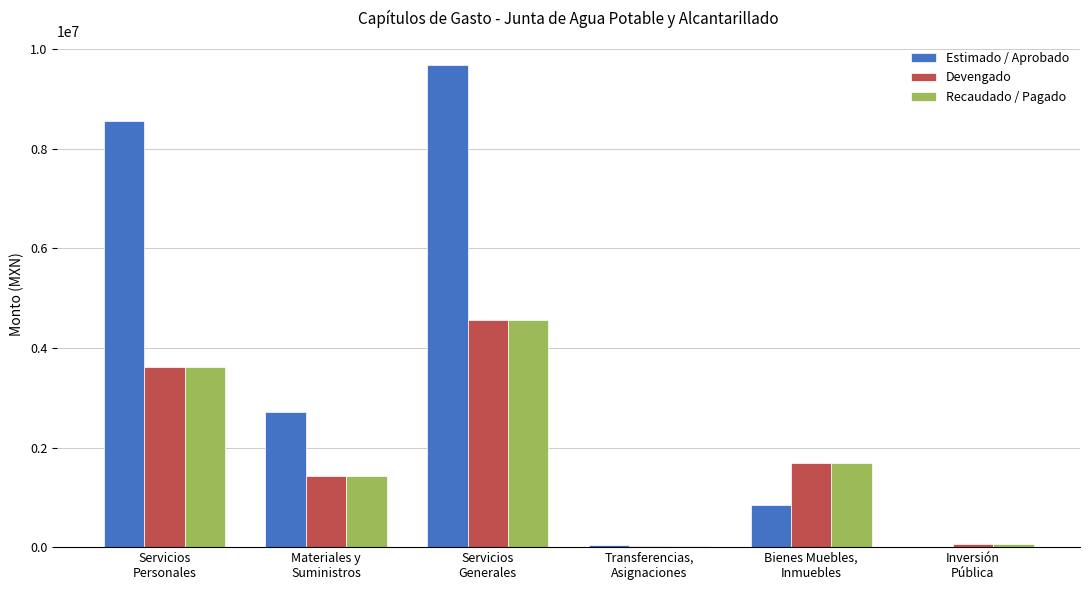

What is the sum of all Recaudado / Pagado values?

11388067.4